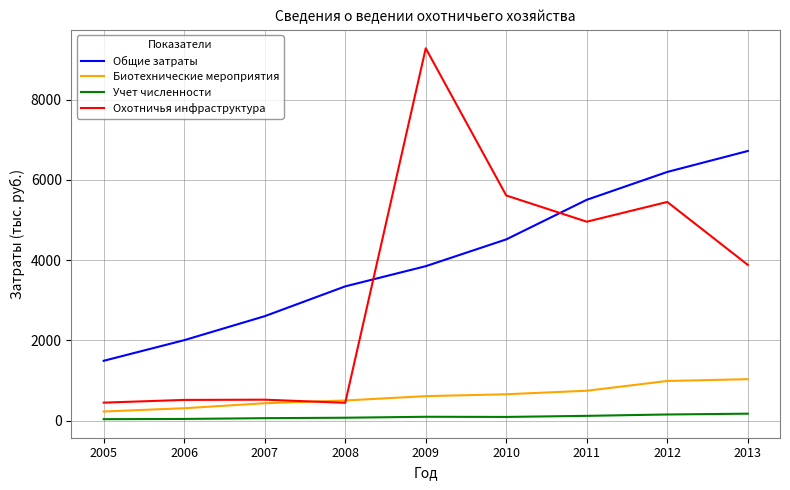

Which series has the widest spread of values?

Охотничья инфраструктура